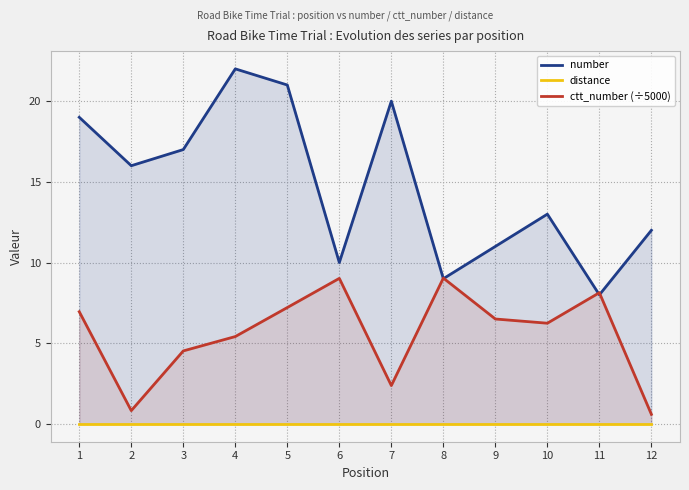

How many distinct data groups are displayed?

3